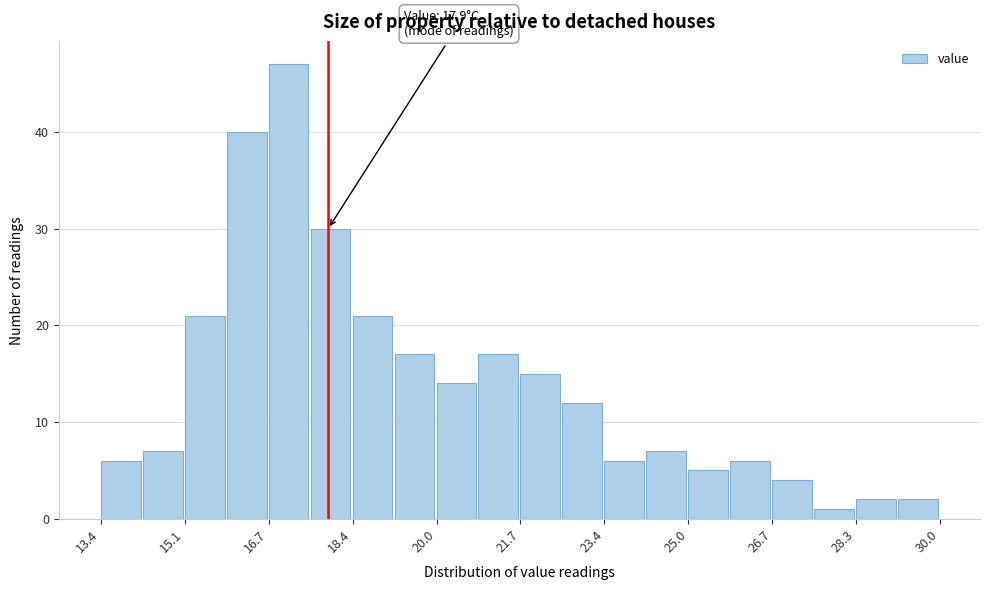

Over which range of the x-axis is the bar tallest?

16.8 to 17.6